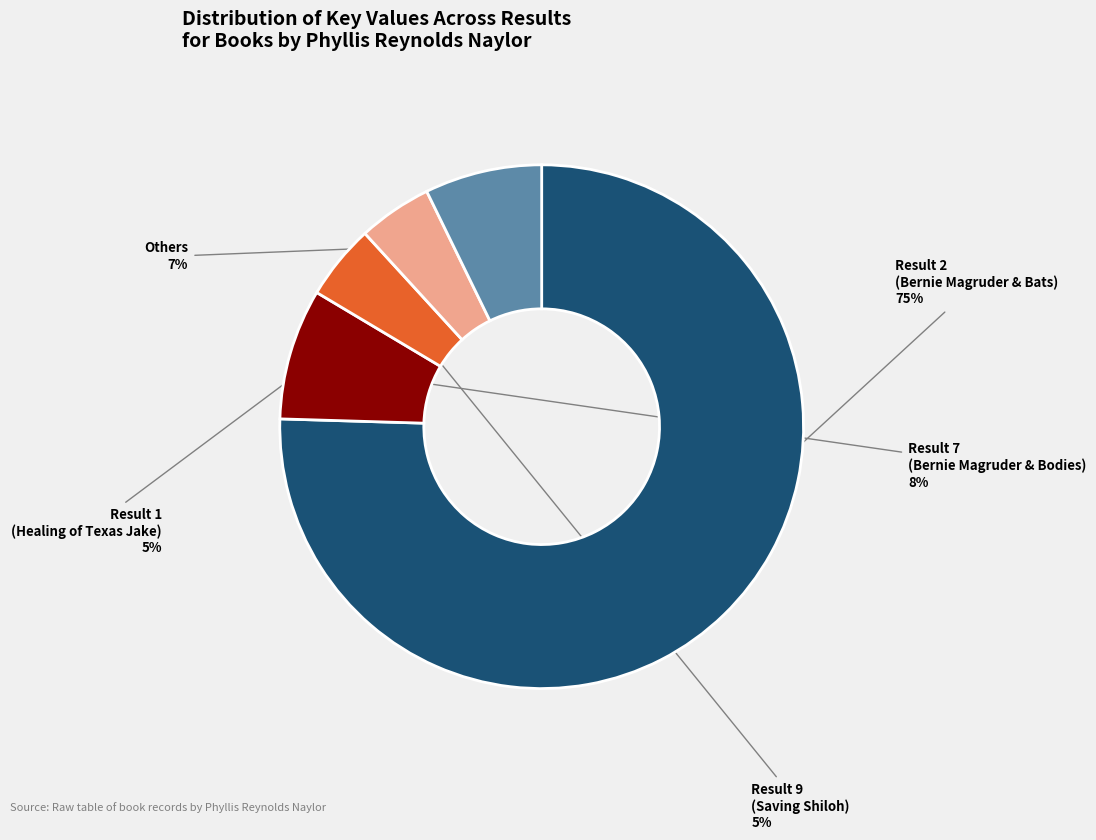

Is there any slice that represents more than half of the pie?

Yes